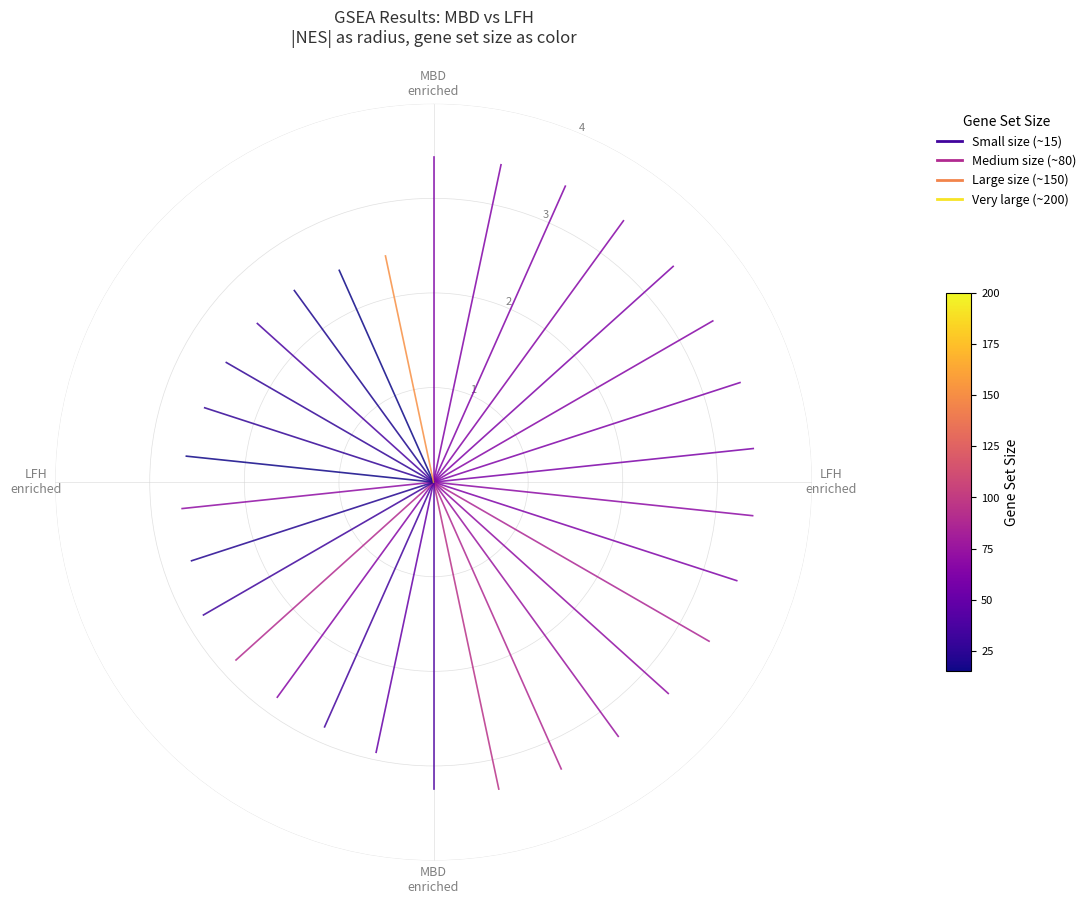

True or false: LFH has a value of 1.7 at MBD enriched.

False